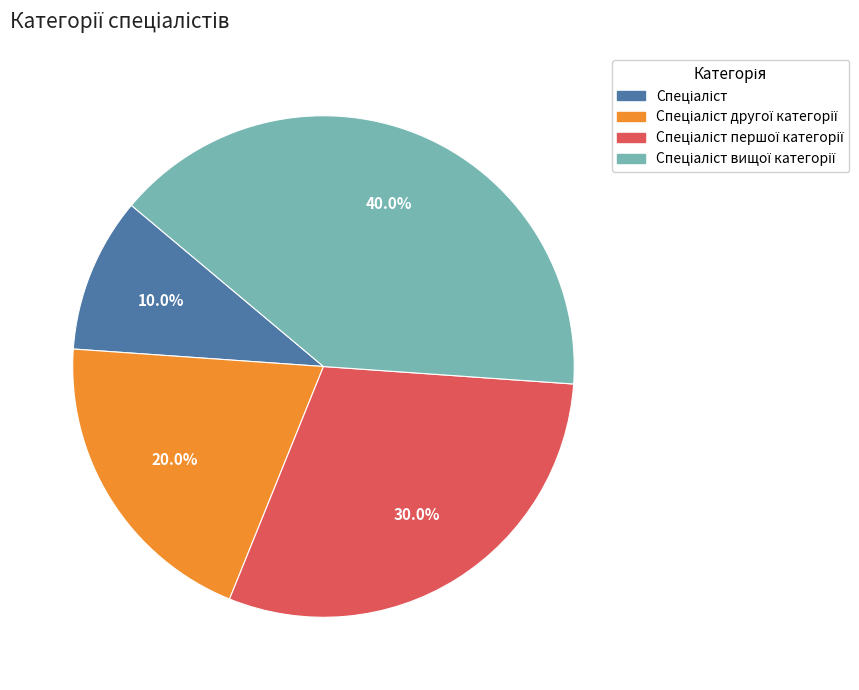

Is there a majority slice in this chart?

No